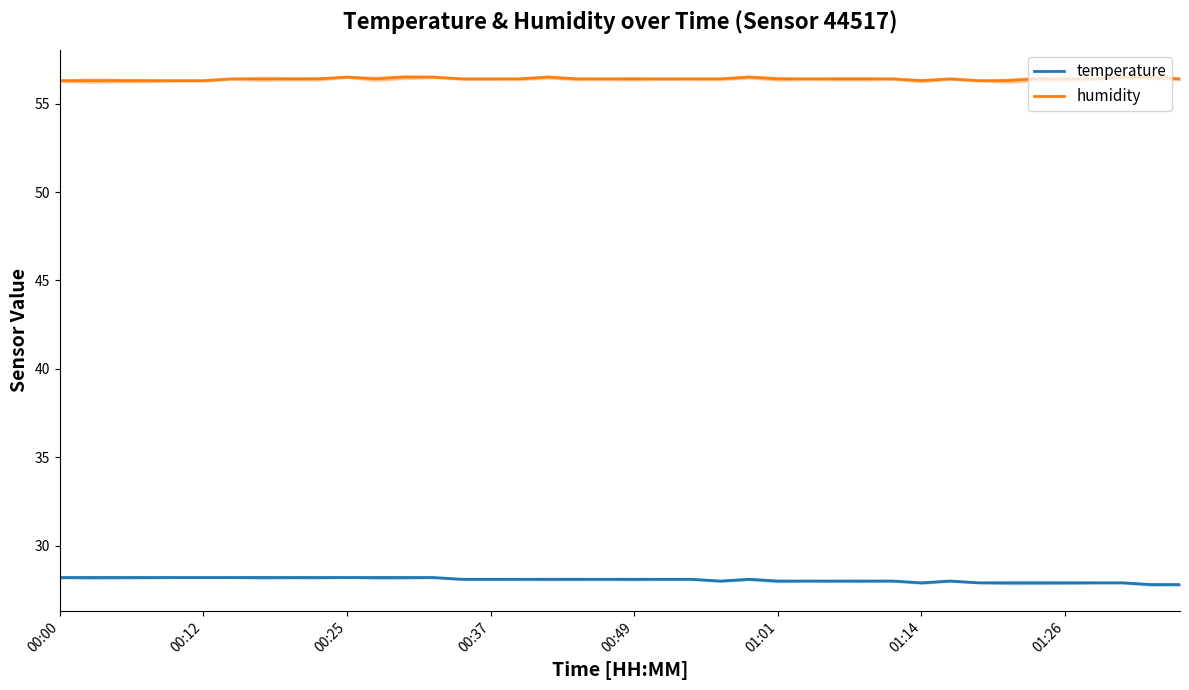

True or false: temperature has more than 0 points higher than both neighbors.

True